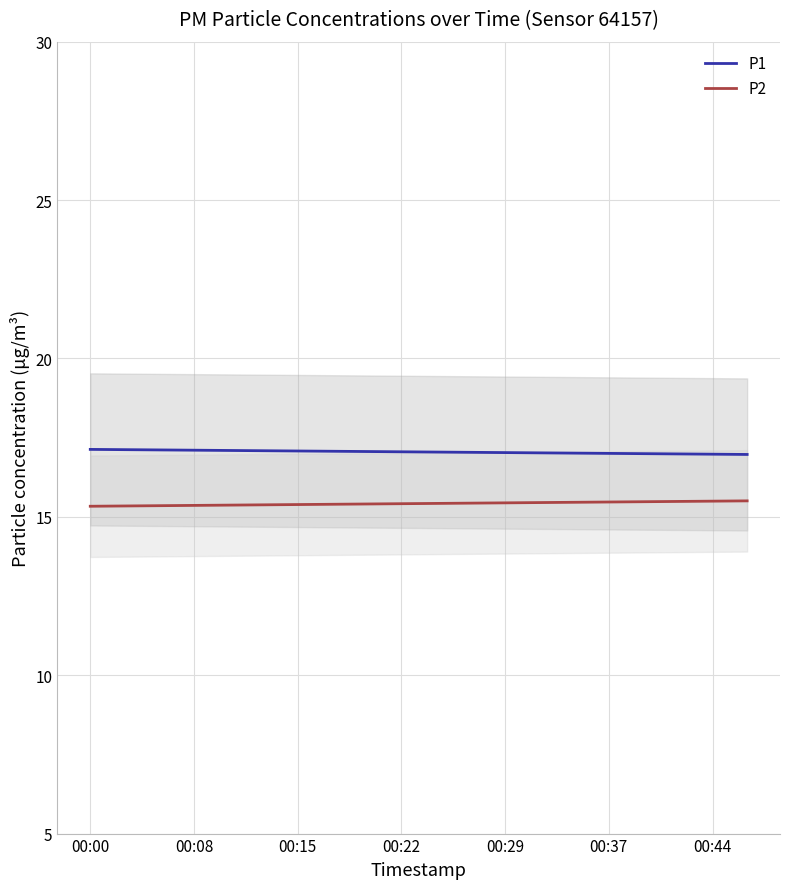

At 7, list the series in order from largest to smallest.

P1, P2